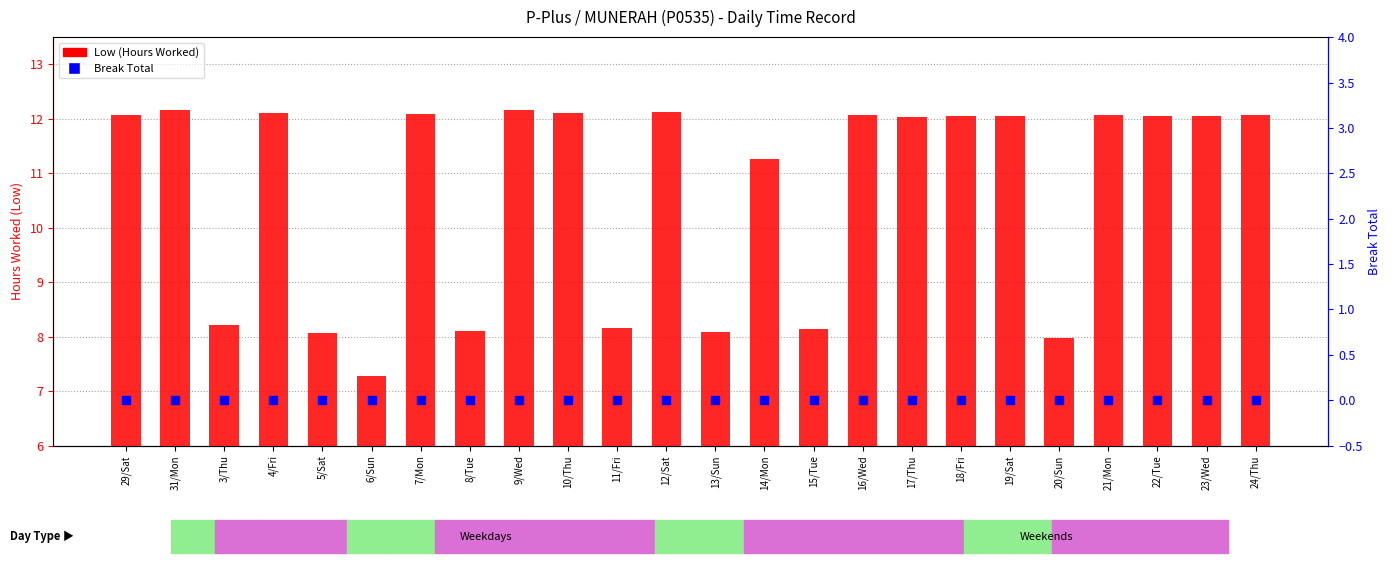

Which series contains the lowest Y value?

Break Total